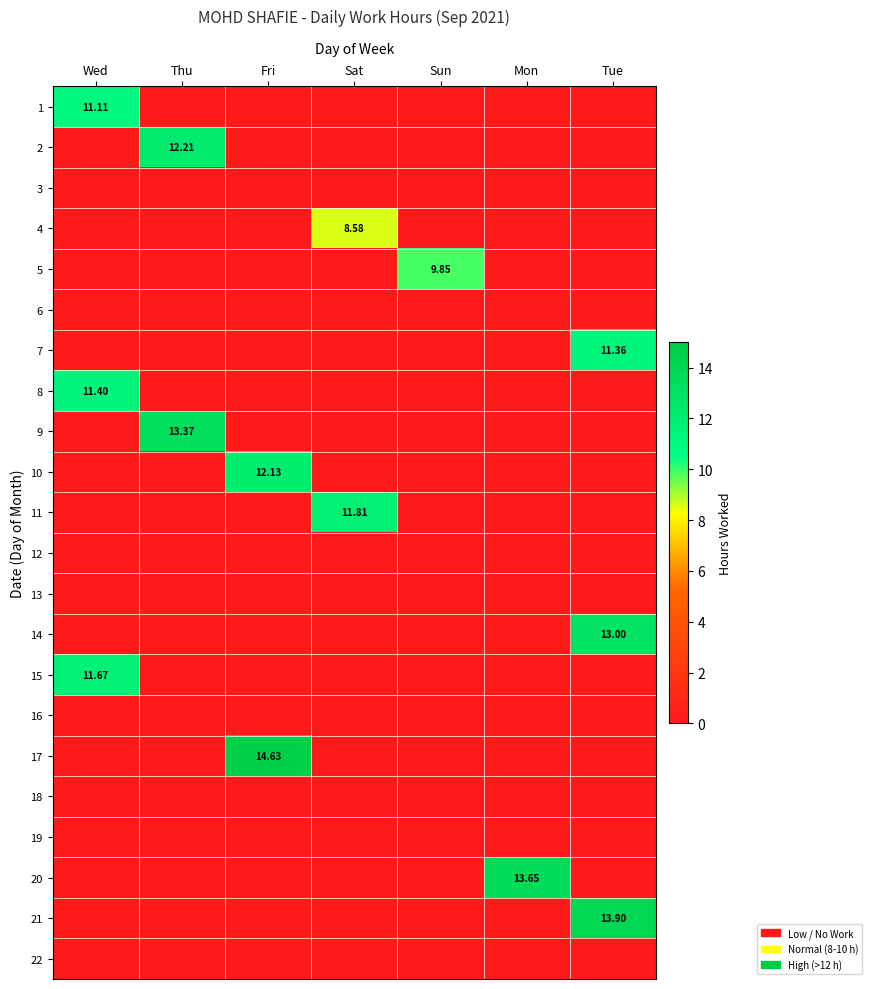

What is the maximum value shown in the chart?

14.6